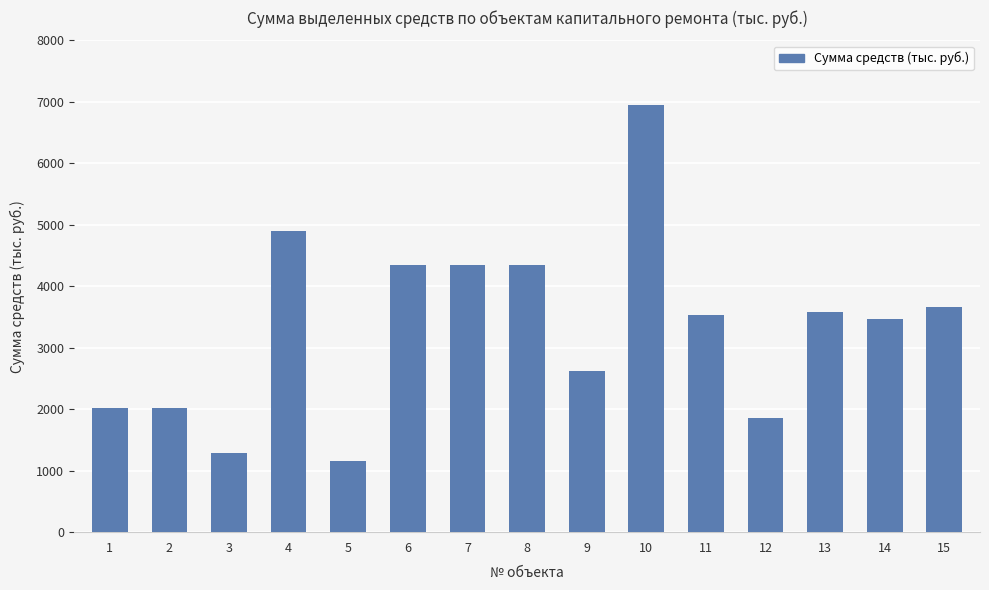

Reading left to right, what are all the values shown in this chart?

1=2025.4	2=2025.4	3=1291.5	4=4893.4	5=1156.2	6=4343.0	7=4343.0	8=4343.0	9=2626.0	10=6943.1	11=3540.0	12=1860.0	13=3580.0	14=3460.0	15=3660.0